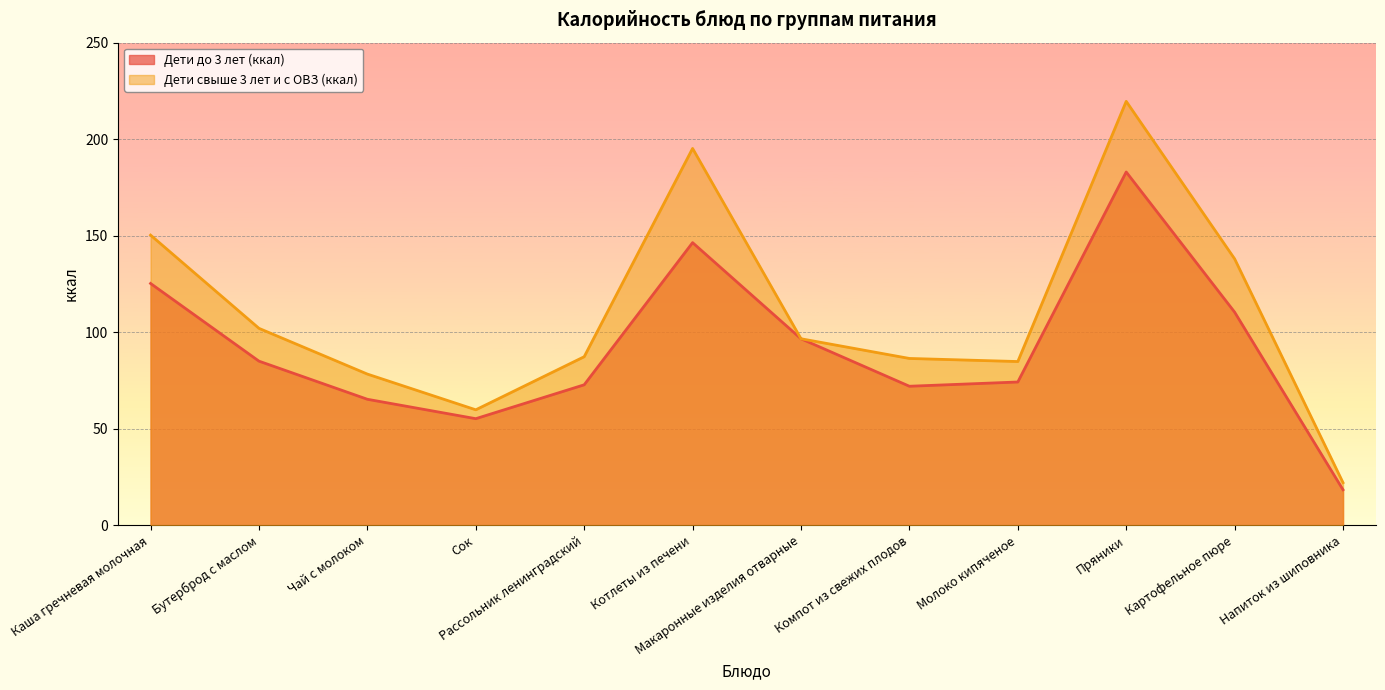

Does the chart display data point markers on the line(s)?

No